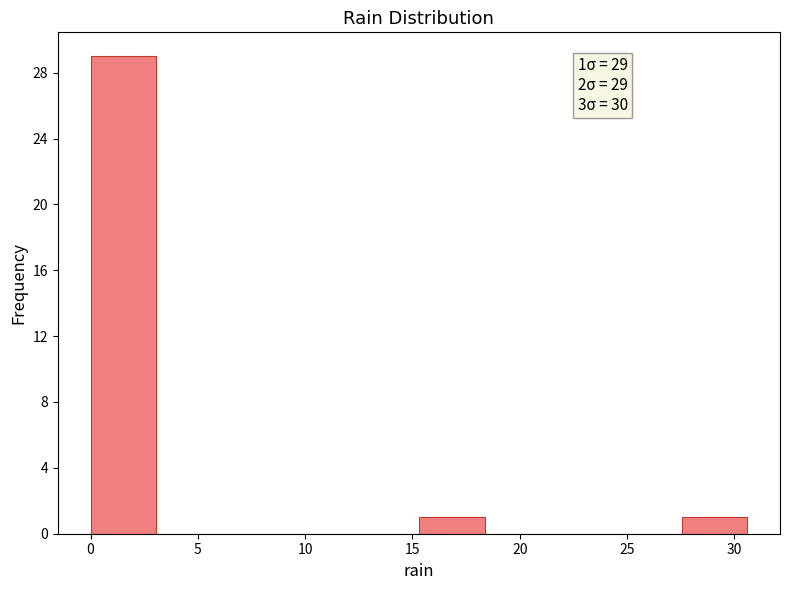

Which range on the x-axis has the tallest bar?

0.0 to 3.0